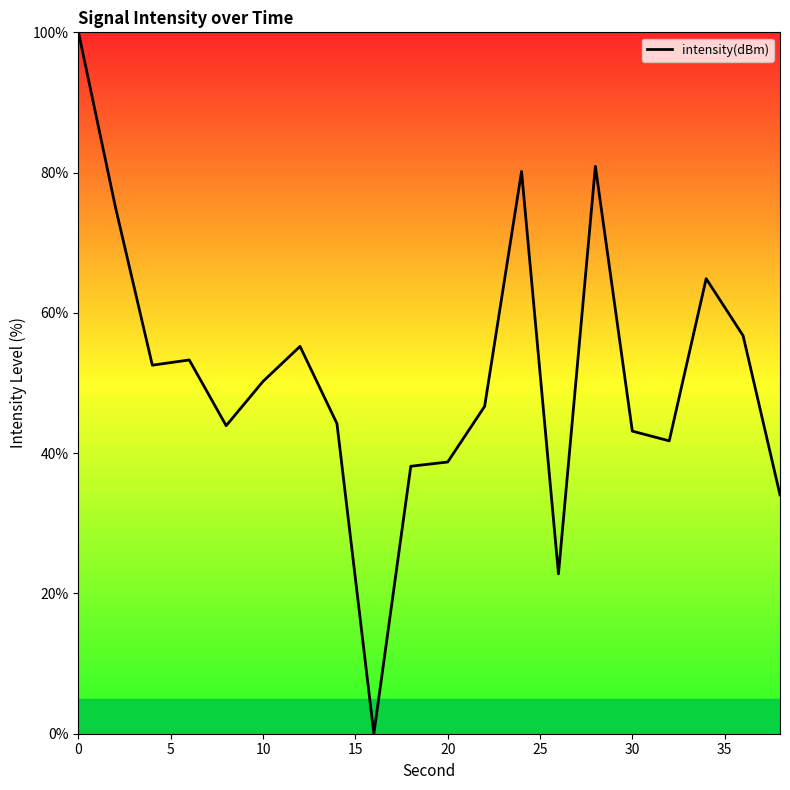

How many interior local peaks (higher than both neighbors) does the data have?

5